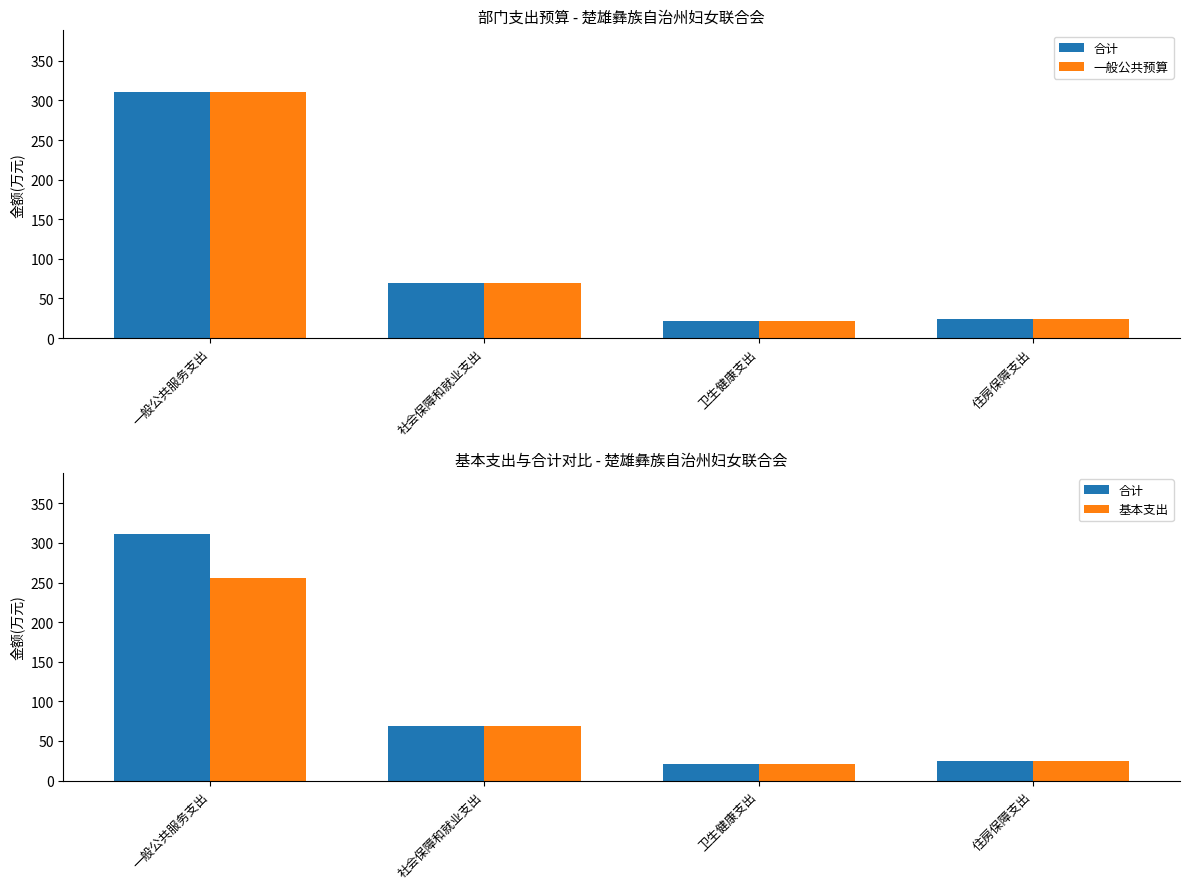

The 合计 series shows 310.8 at 一般公共服务支出. True or false?

True